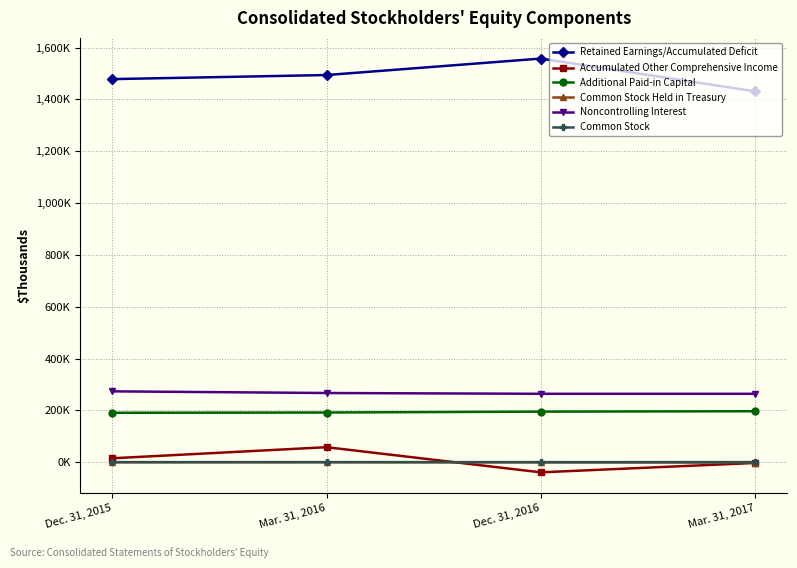

True or false: Common Stock Held in Treasury has more than 0 points higher than both neighbors.

True